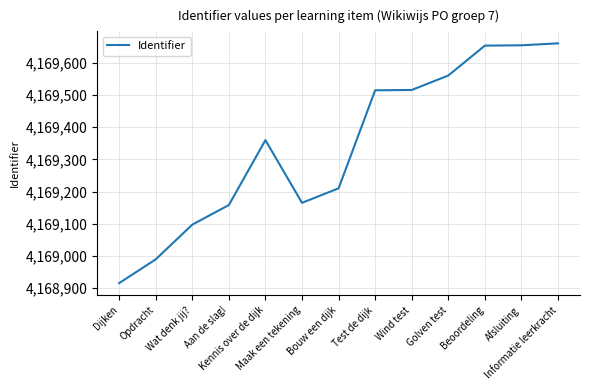

The value at Wat denk jij? is 2557874. True or false?

False